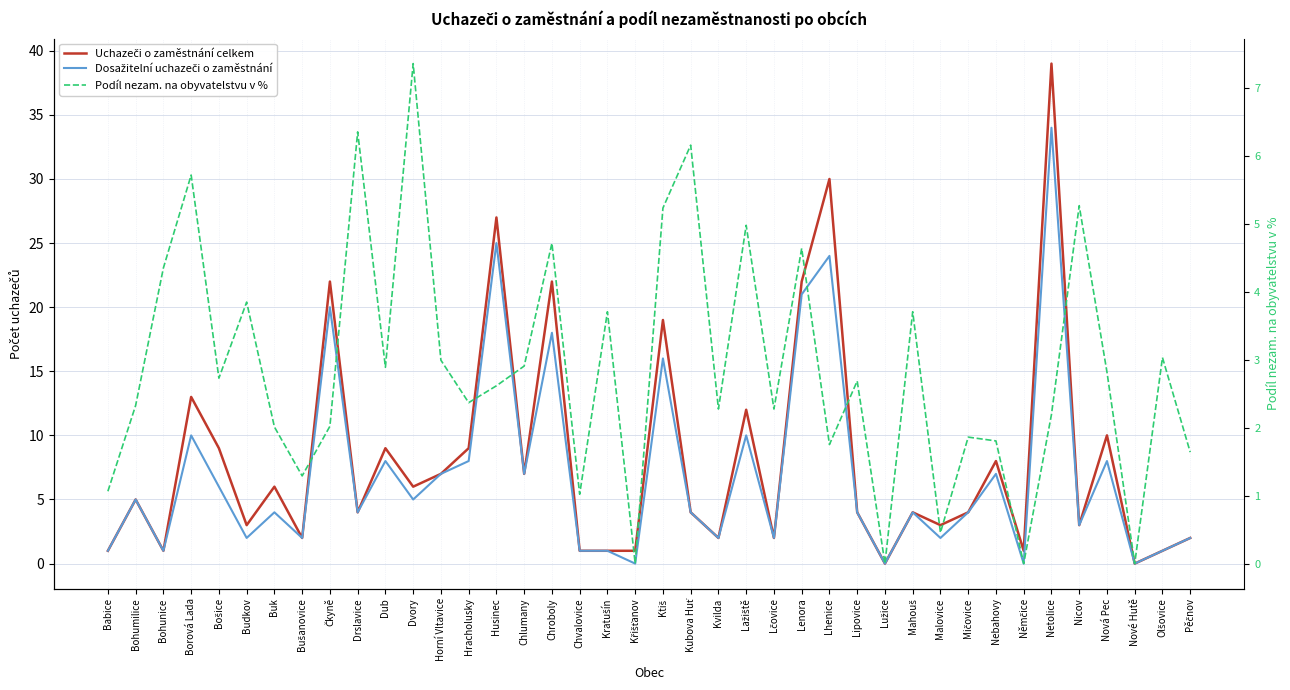

Reading left to right, transcribe all the data shown in this chart.

Uchazeči o zaměstnání celkem: 1.0	5.0	1.0	13.0	9.0	3.0	6.0	2.0	22.0	4.0	9.0	6.0	7.0	9.0	27.0	7.0	22.0	1.0	1.0	1.0	19.0	4.0	2.0	12.0	2.0	22.0	30.0	4.0	0.0	4.0	3.0	4.0	8.0	1.0	39.0	3.0	10.0	0.0	1.0	2.0
Dosažitelní uchazeči o zaměstnání: 1.0	5.0	1.0	10.0	6.0	2.0	4.0	2.0	20.0	4.0	8.0	5.0	7.0	8.0	25.0	7.0	18.0	1.0	1.0	0.0	16.0	4.0	2.0	10.0	2.0	21.0	24.0	4.0	0.0	4.0	2.0	4.0	7.0	0.0	34.0	3.0	8.0	0.0	1.0	2.0
Podíl nezam. na obyvatelstvu v %: 1.1	2.3	4.3	5.7	2.7	3.8	2.0	1.3	2.0	6.3	2.9	7.4	3.0	2.4	2.6	2.9	4.7	1.0	3.7	0.0	5.2	6.2	2.3	5.0	2.3	4.6	1.8	2.7	0.0	3.7	0.5	1.9	1.8	0.0	2.2	5.3	2.8	0.0	3.0	1.6